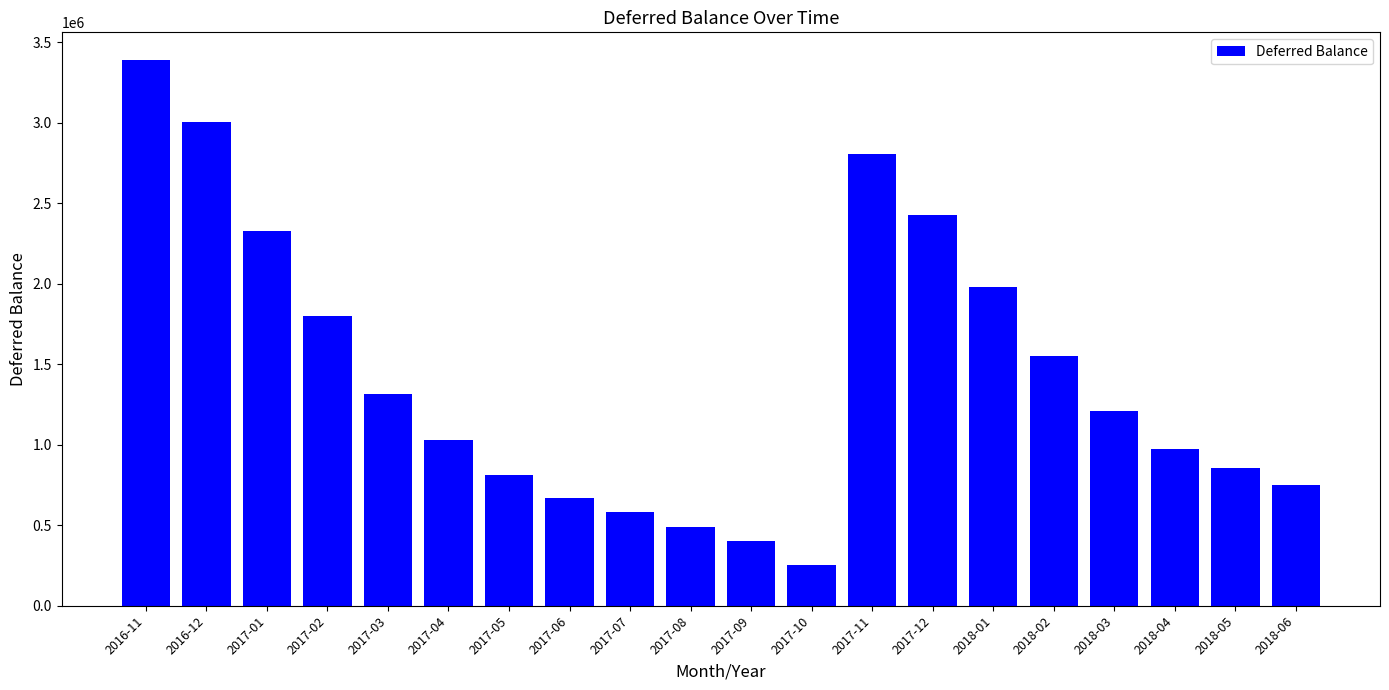

Which category has the highest value across all series?

2016-11